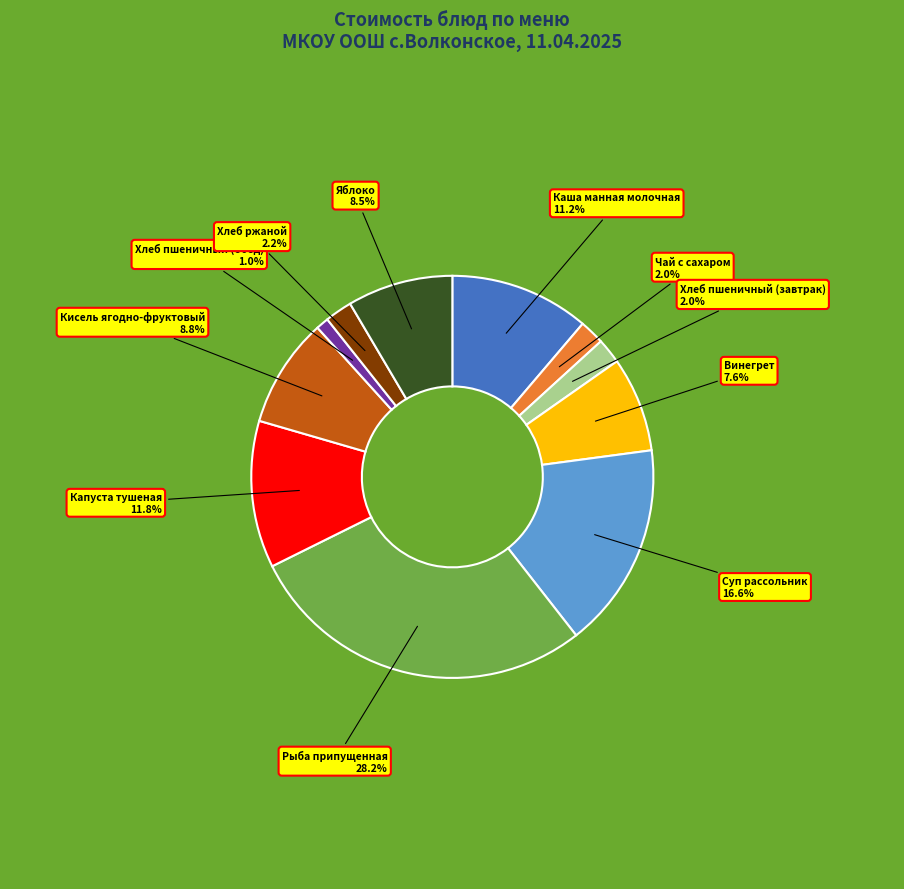

To the nearest percent, what is the average slice percentage?

9%